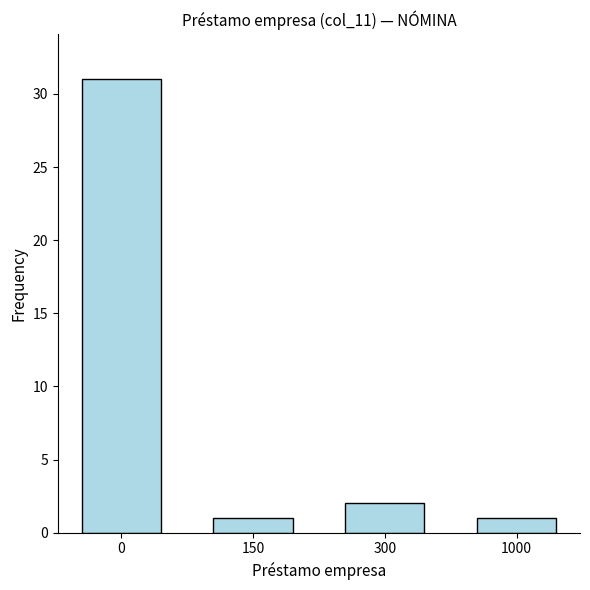

Count the number of categories in the chart.

4